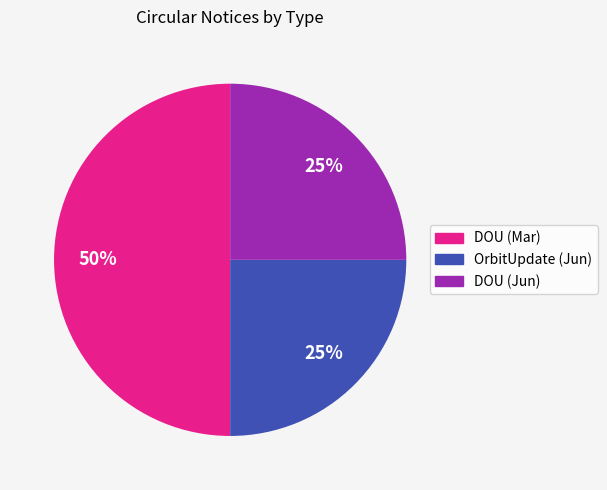

Does OrbitUpdate (Jun) account for over 50% of the chart?

No